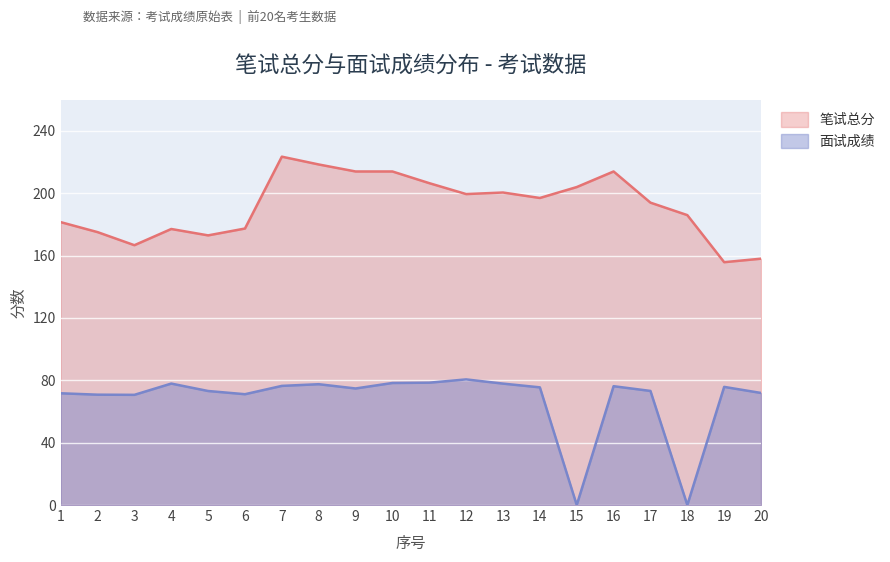

Where is the first local minimum for 笔试总分?

3